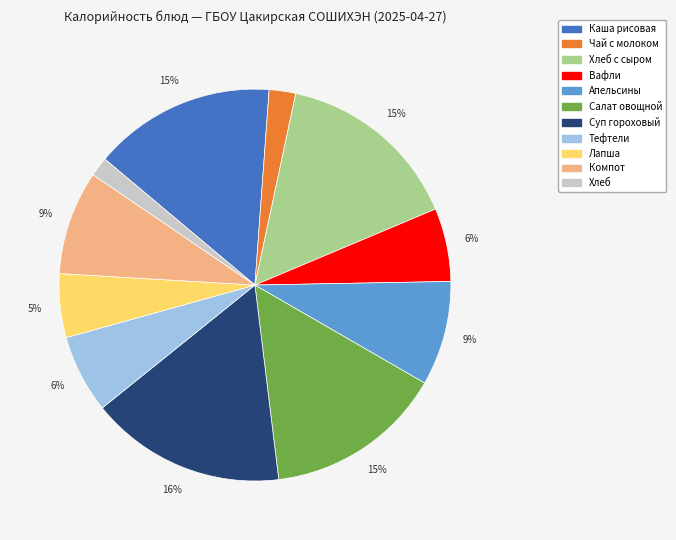

To the nearest percent, what is the average slice percentage?

9%